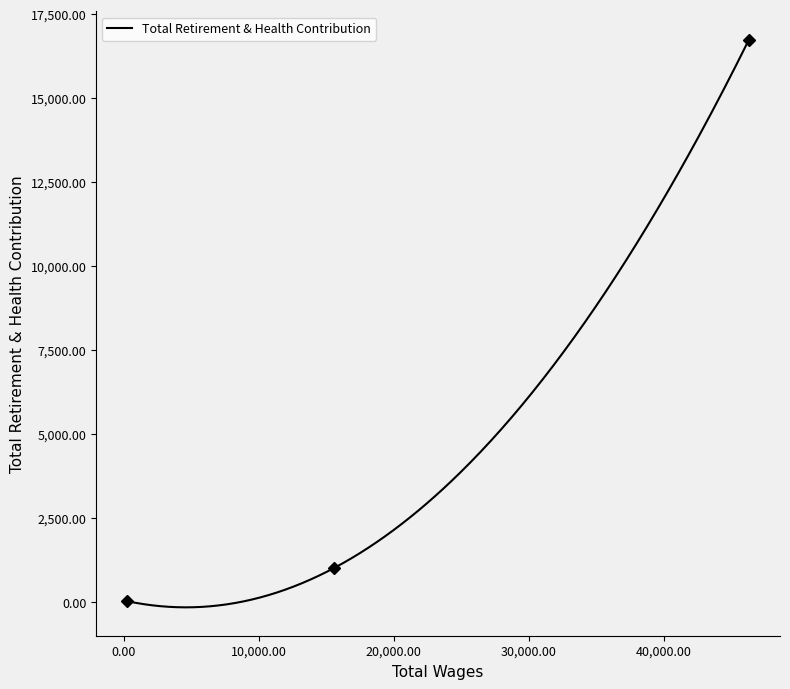

Does the chart have visible grid lines?

No